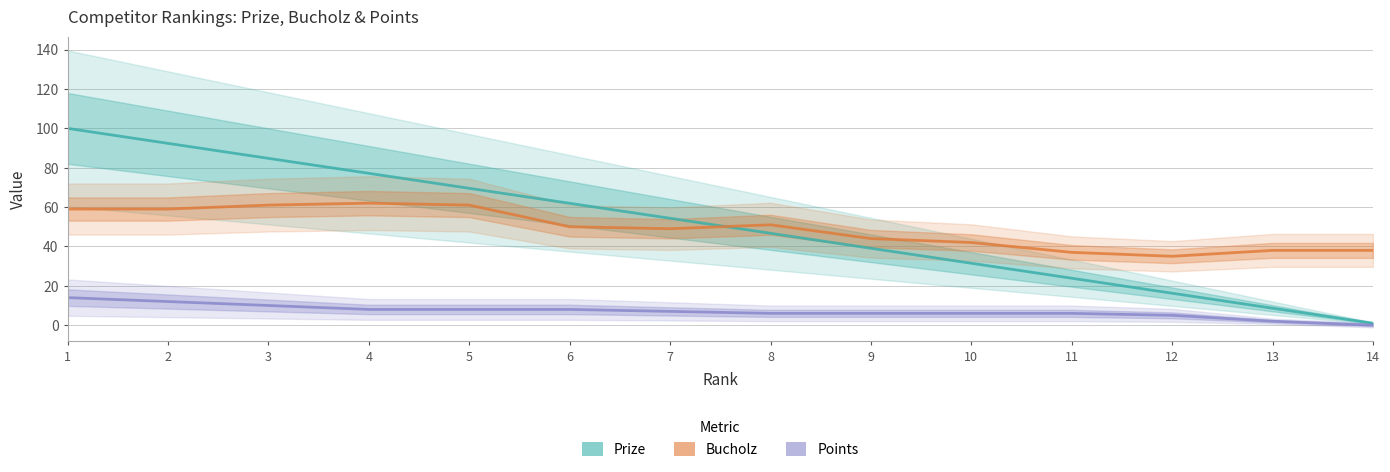

What is the approximate value of Points at 3?

10.0